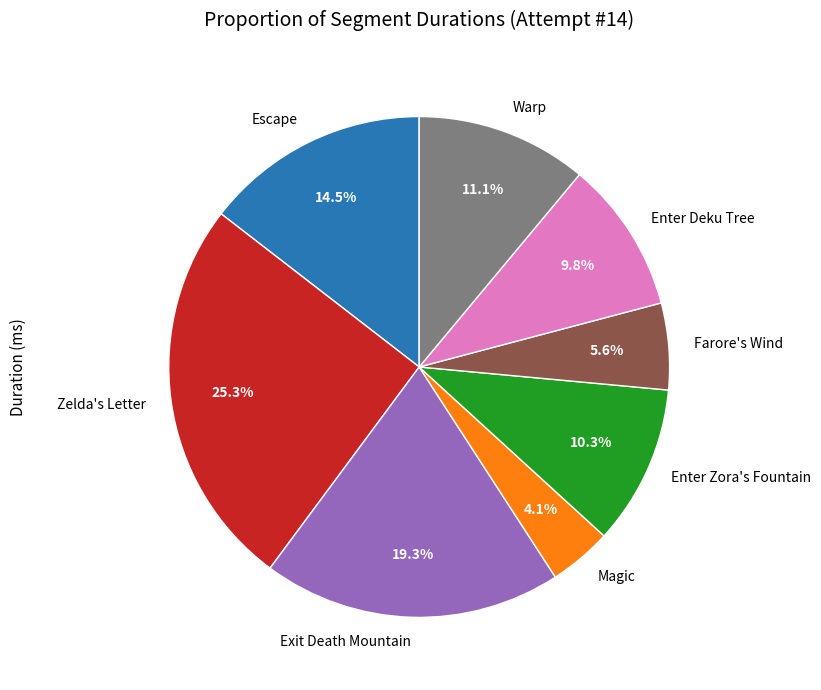

Which has a higher value, Zelda's Letter or Warp?

Zelda's Letter